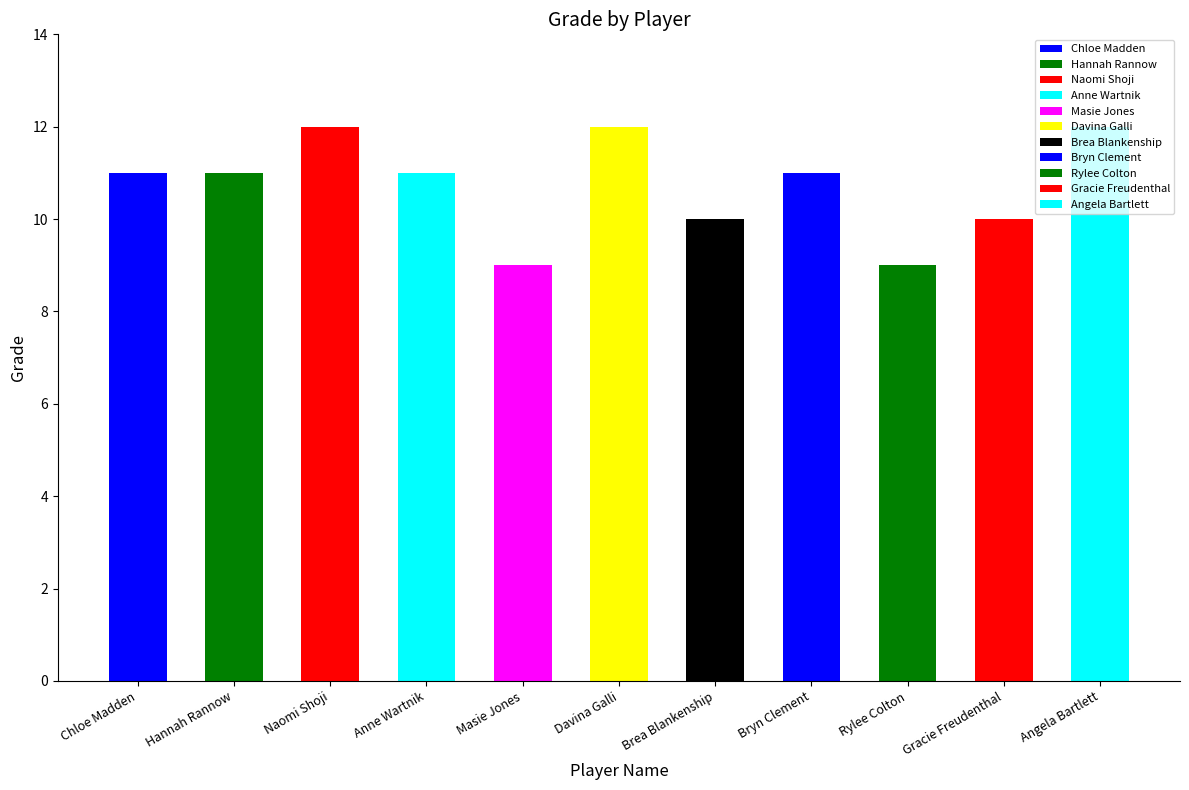

What is the ratio of the value at Rylee Colton to the value at Chloe Madden?

0.8